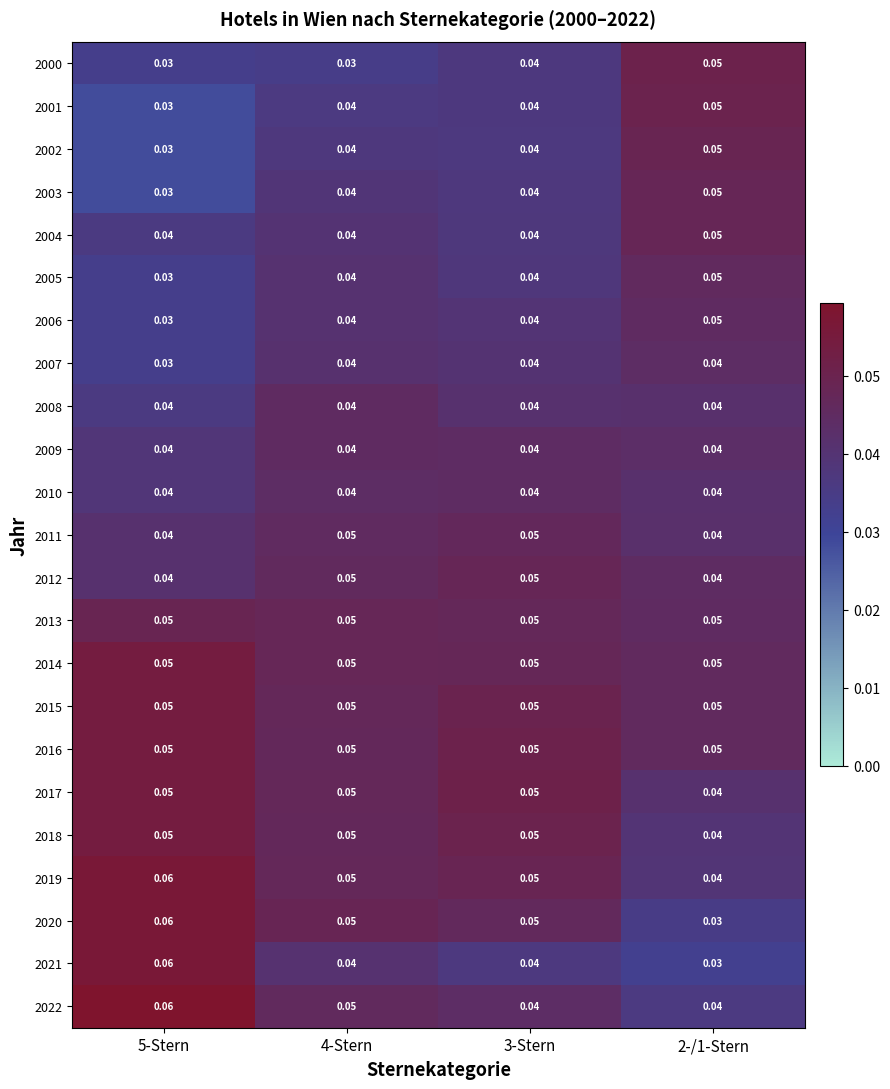

At how many categories does at least one series exceed 0?

4